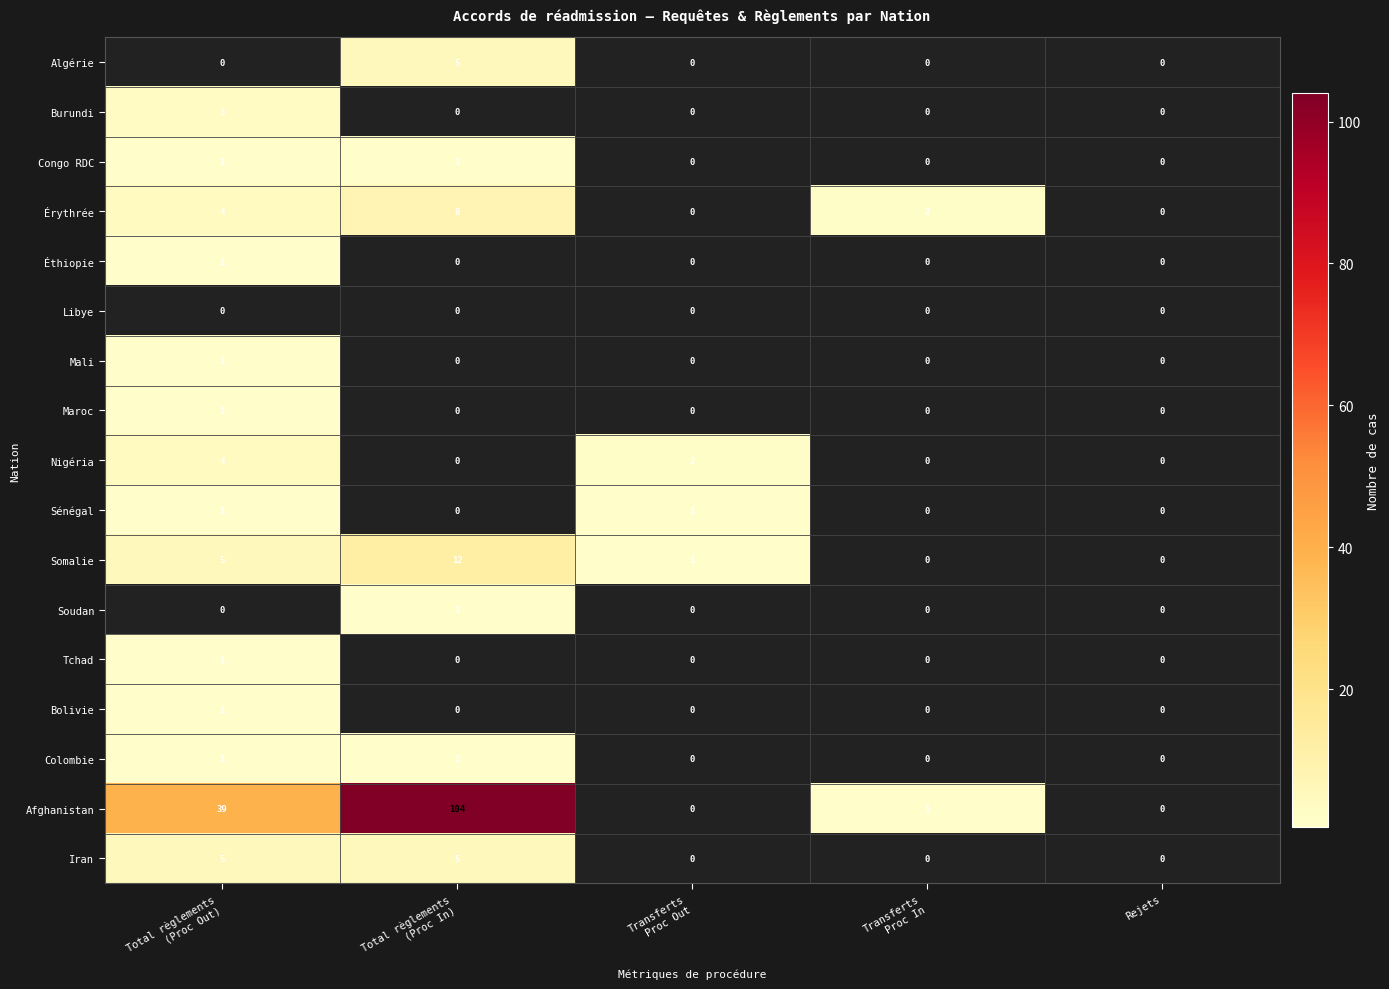

Count the number of categories in the chart.

5